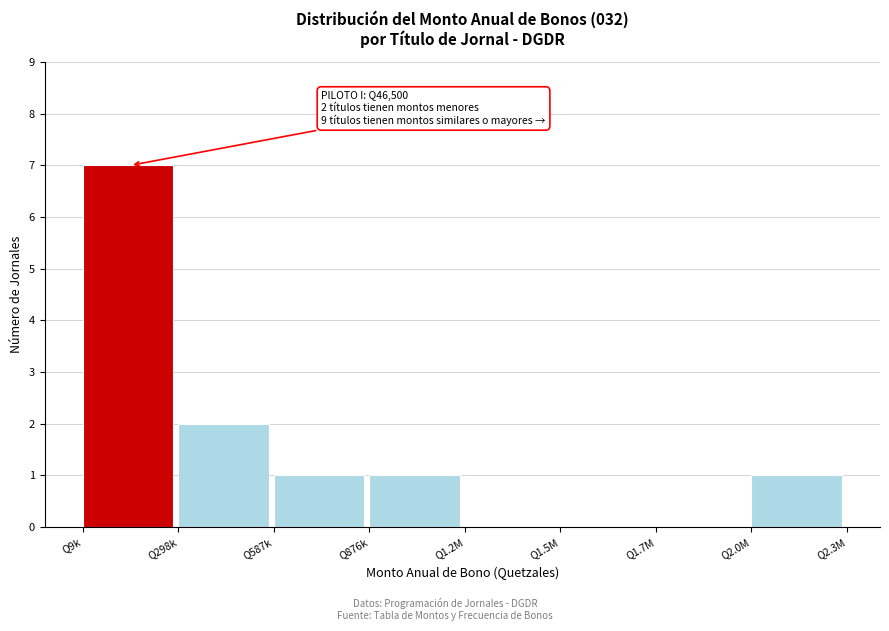

Reading left to right, list all the values displayed in this chart.

Q9k=7	Q298k=2	Q587k=1	Q876k=1	Q1.2M=0	Q1.5M=0	Q1.7M=0	Q2.0M=1